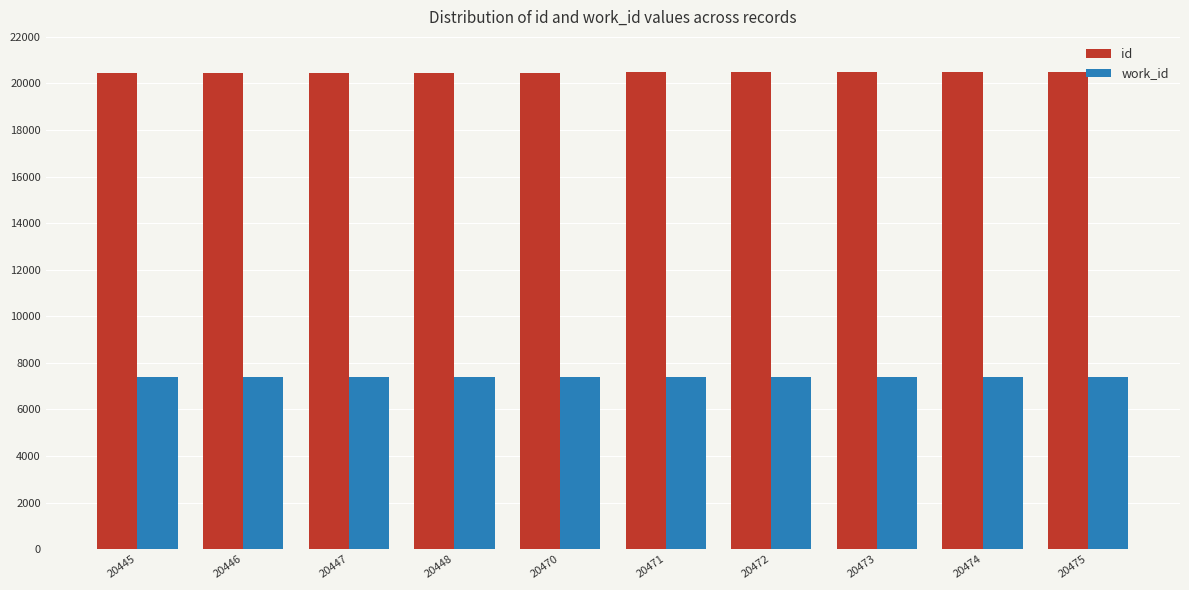

List the series in order of their peak value, highest first.

id, work_id